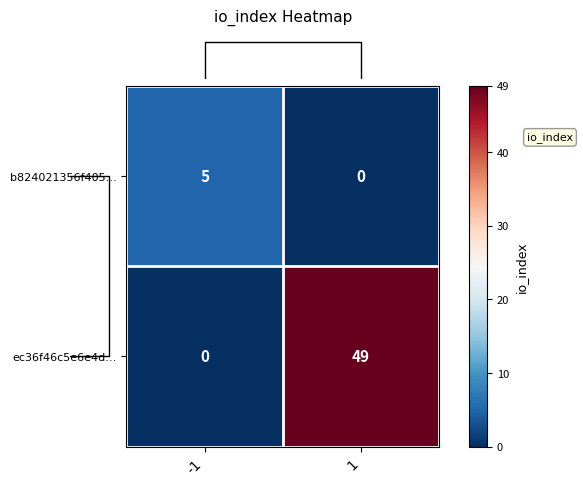

How many series are shown in this chart?

2